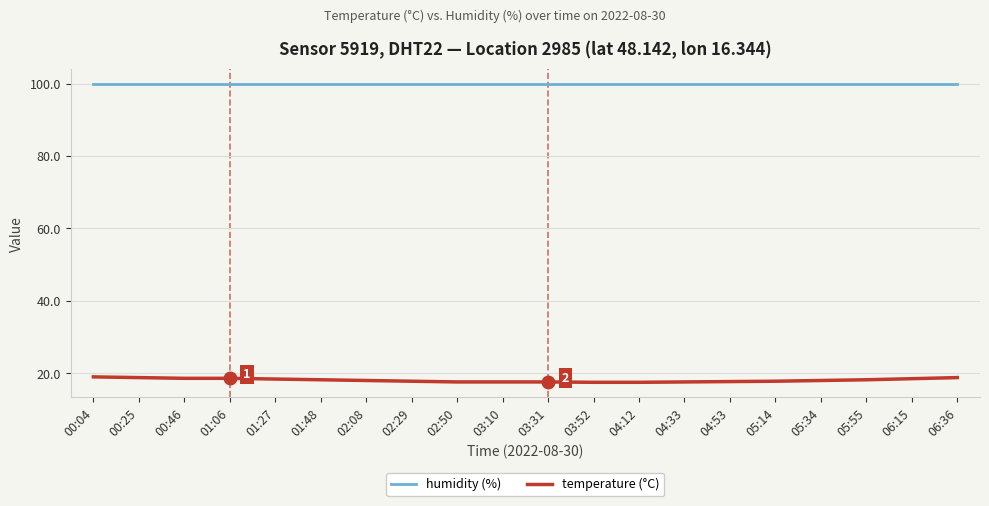

List the series in order of their overall mean, highest first.

humidity (%), temperature (°C)